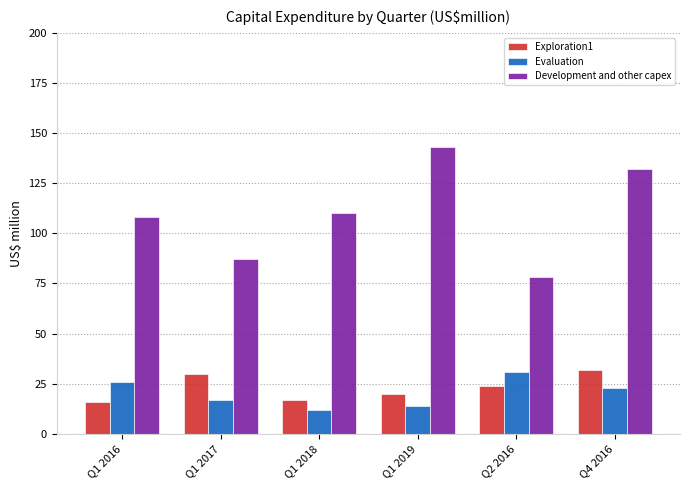

At which label does Evaluation reach its peak?

Q2 2016